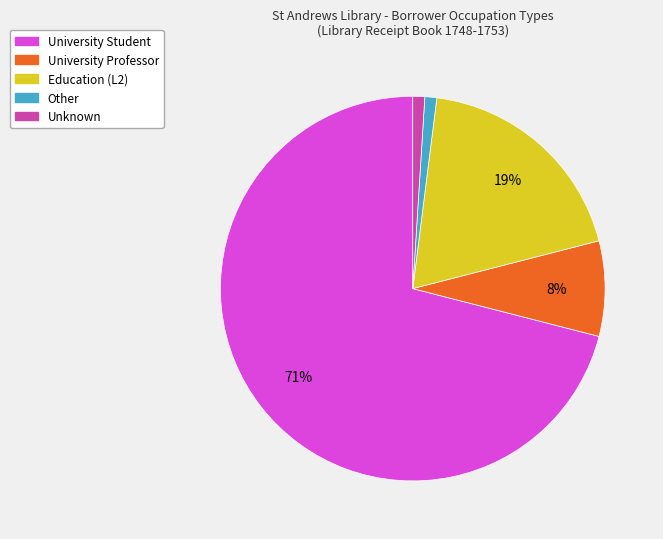

Is it true that University Student is 78% of the pie?

False